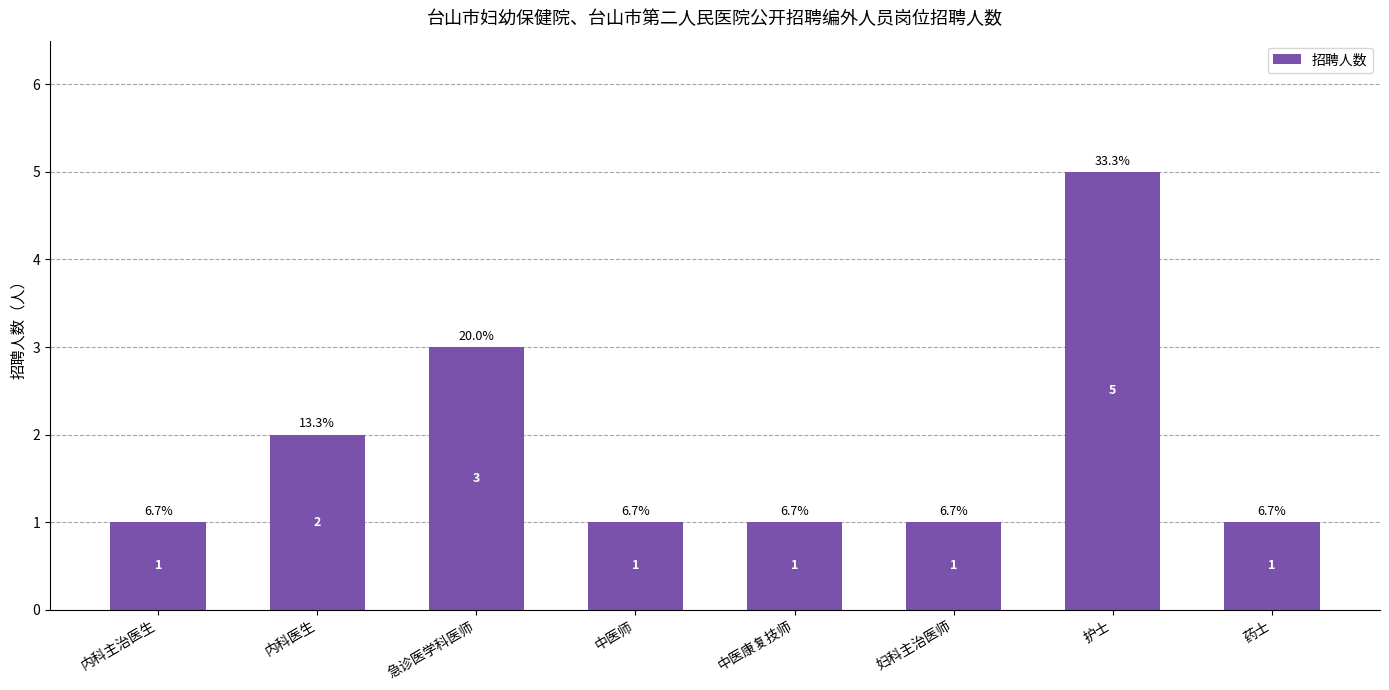

Count the number of data series in this chart.

1